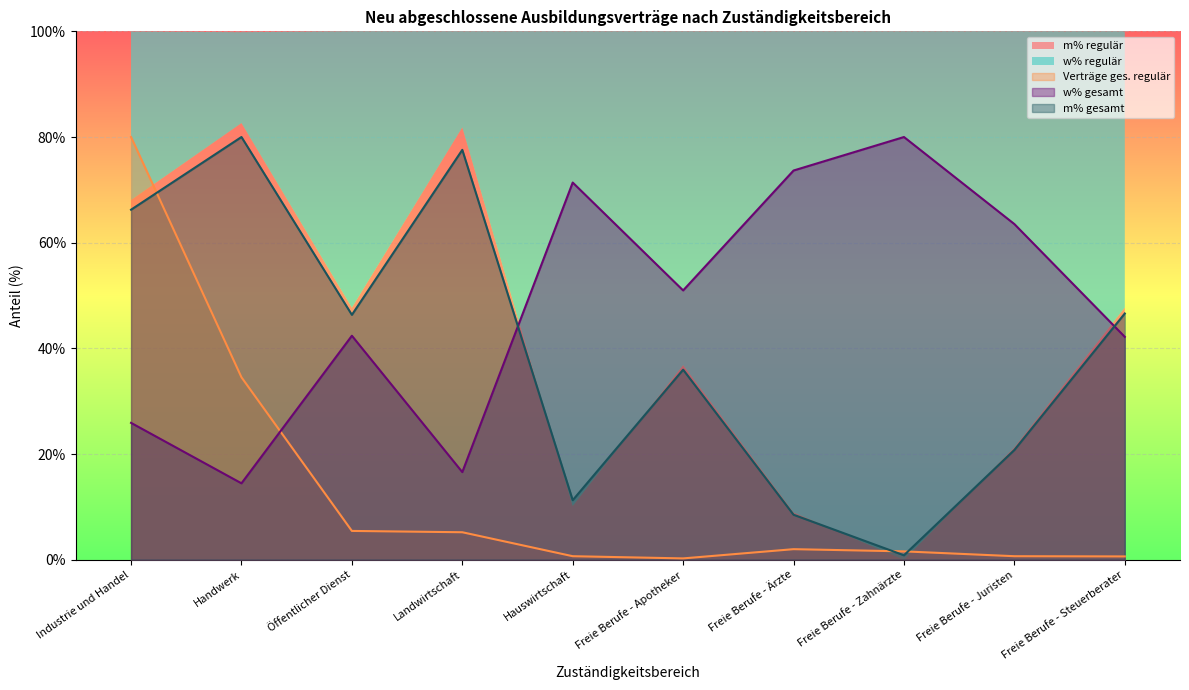

At which label does w% gesamt reach its minimum?

Handwerk